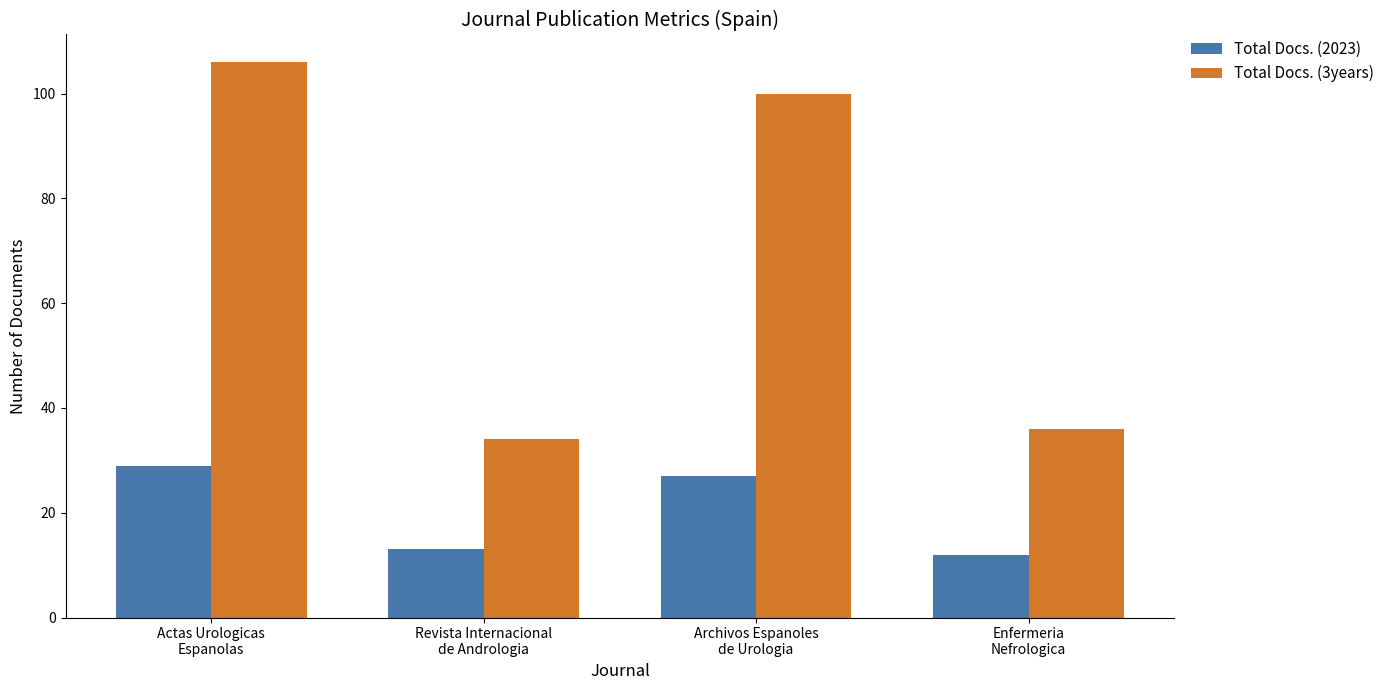

At which label does Total Docs. (3years) first exceed 100?

Actas Urologicas
Espanolas